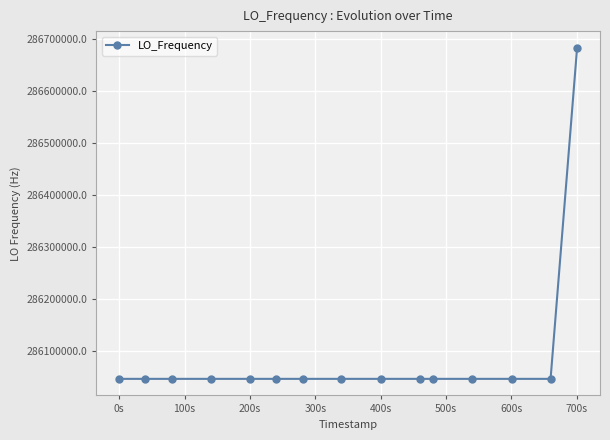

Does the chart have visible grid lines?

Yes